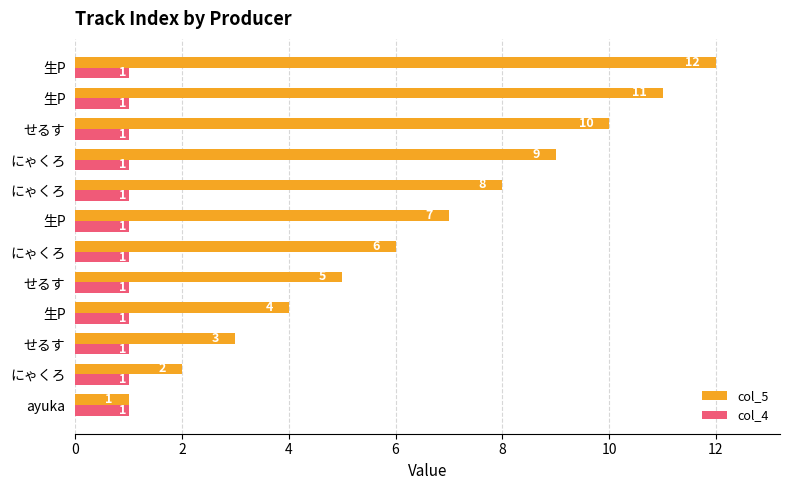

What are all the series names shown in the legend?

col_5, col_4